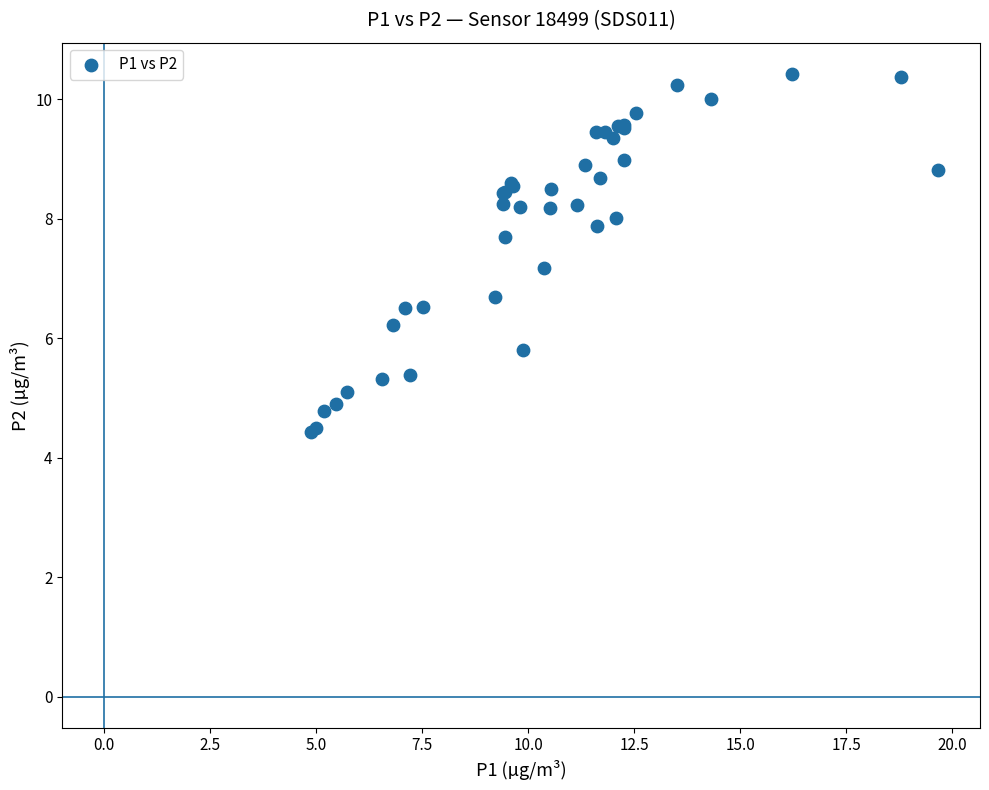

What Y value in the scatter plot is closest to 7?

7.2